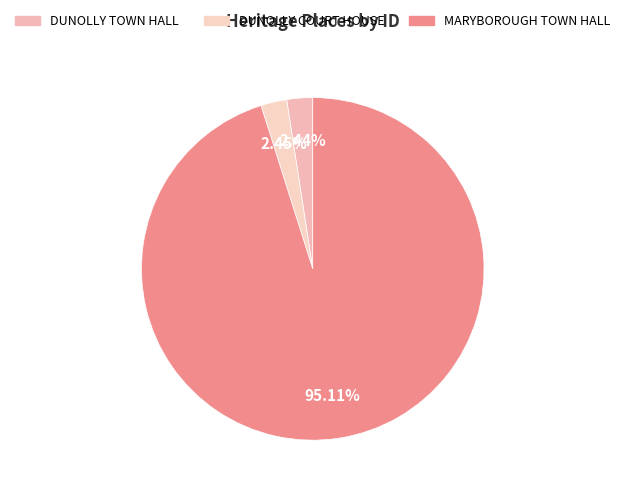

Do DUNOLLY TOWN HALL and MARYBOROUGH TOWN HALL together represent more than half of the pie?

Yes